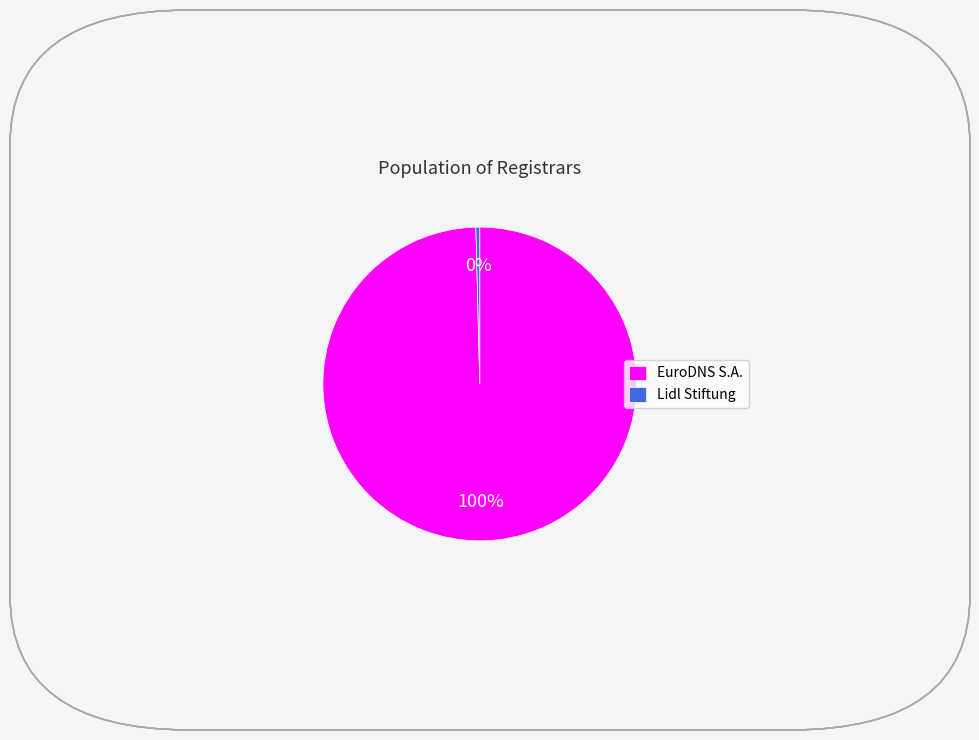

True or false: EuroDNS S.A. accounts for 100% of the total.

True